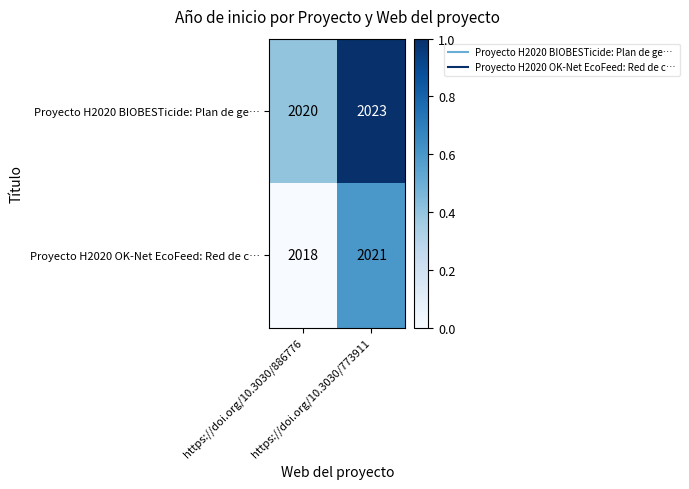

What is the sum of all Proyecto H2020 OK-Net EcoFeed: Red de c… values?

4039